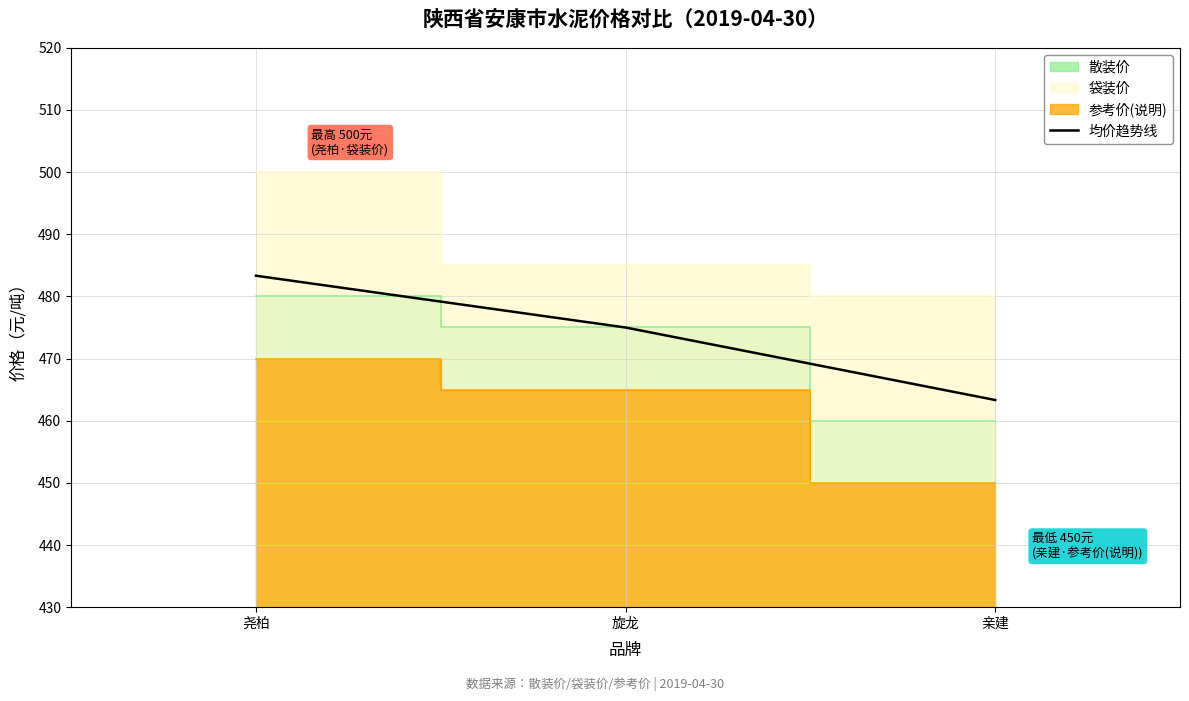

Reading left to right, transcribe all the data shown in this chart.

尧柏=483.3	旋龙=475.0	亲建=463.3